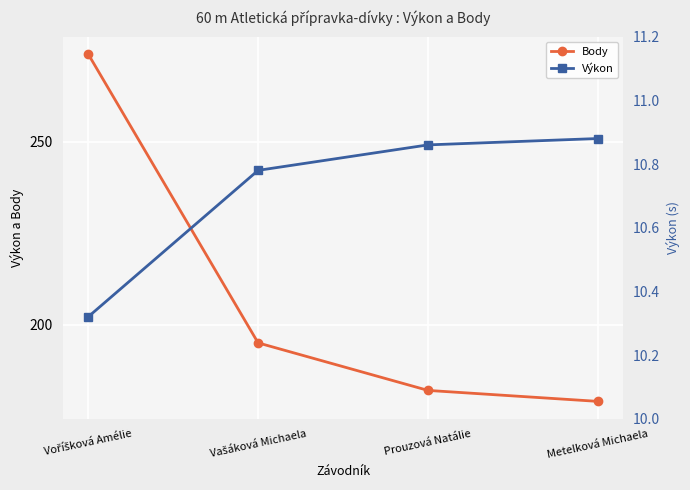

At which label is Výkon closest to 10?

Voříšková Amélie